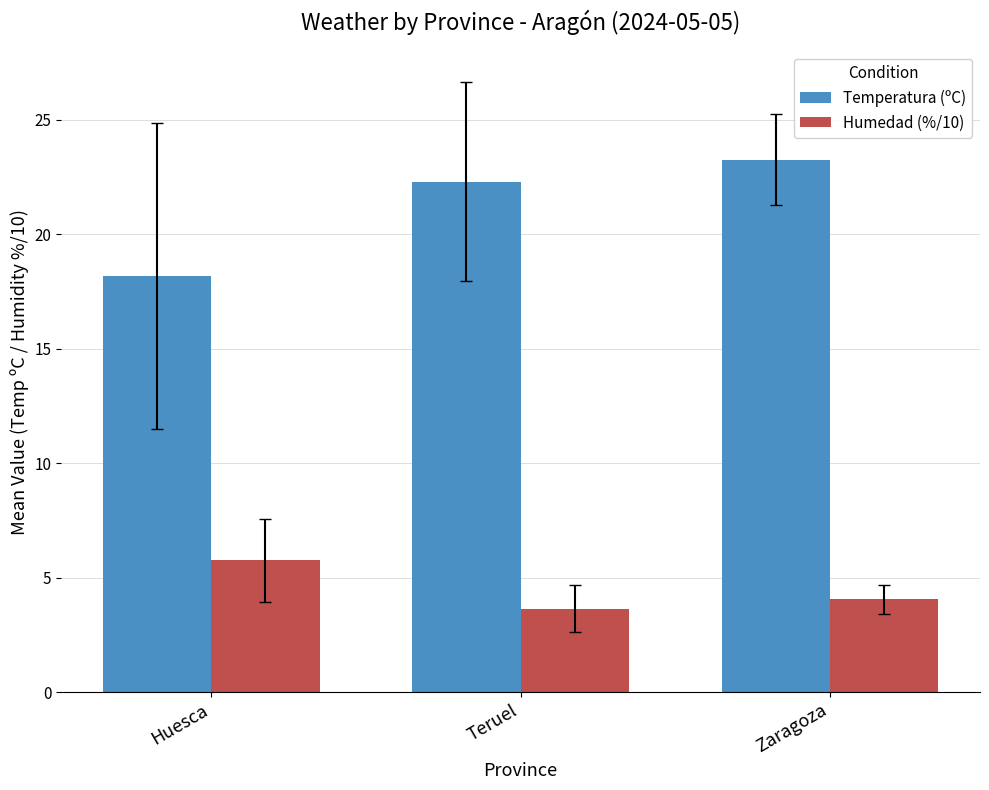

What is the average value of the Humedad (%/10) series?

4.5